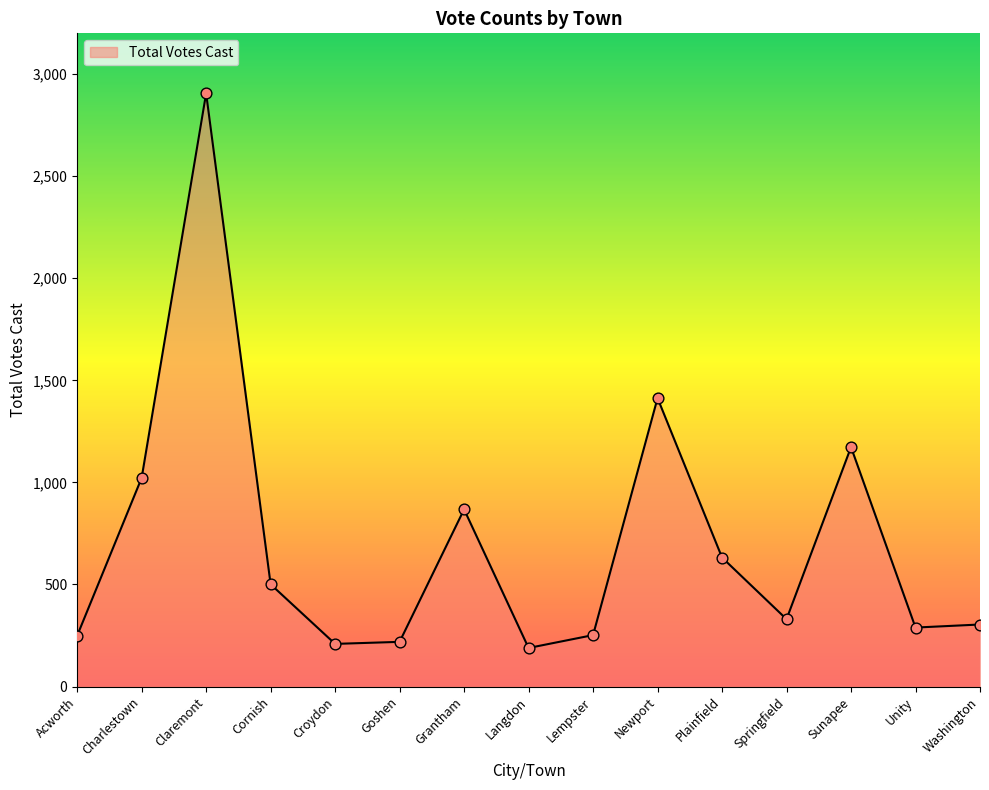

What is the change in value from Goshen to Sunapee?

+954